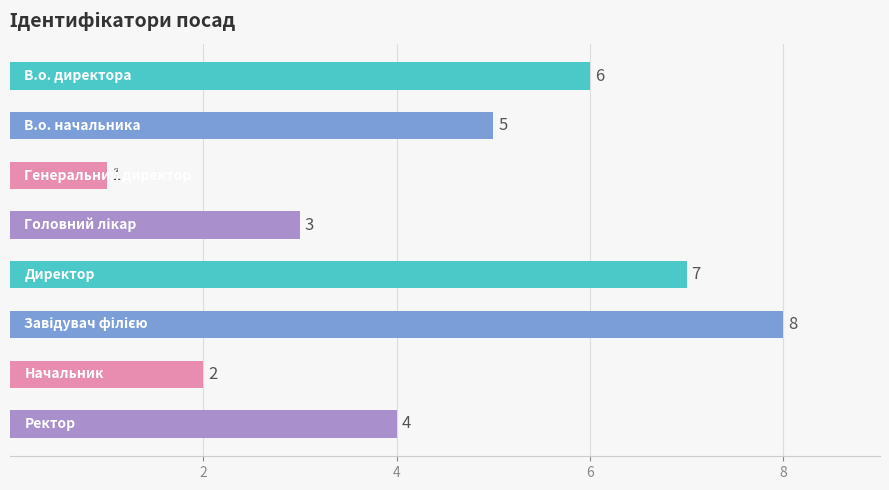

Does the chart contain any negative values?

No